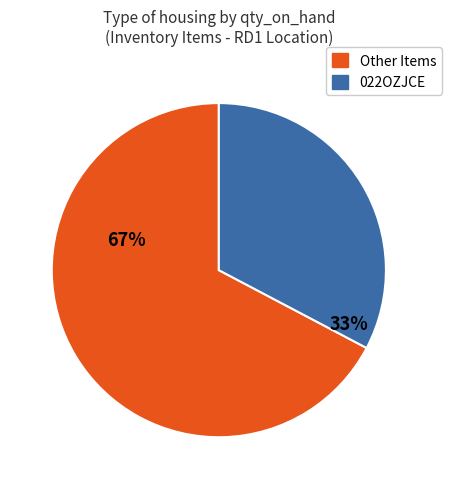

Is it true that 022OZJCE is 33% of the pie?

True